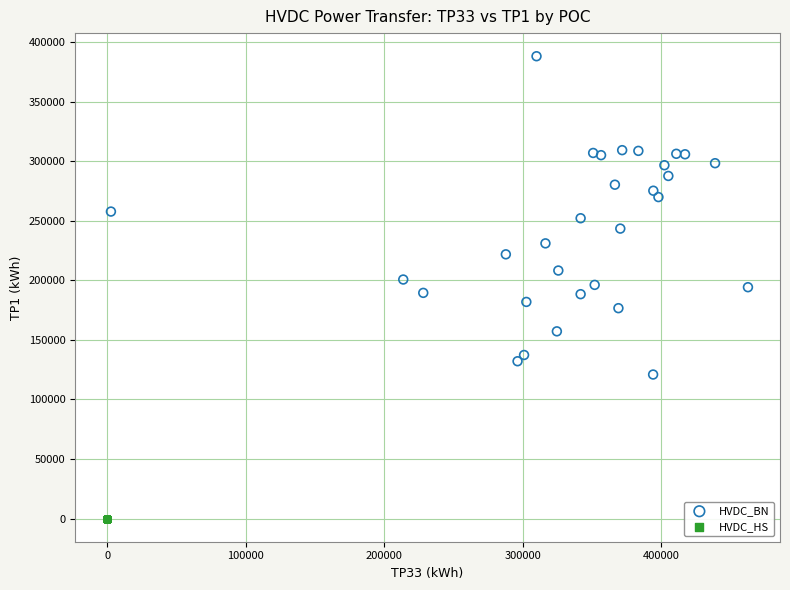

Which series contains the lowest Y value?

HVDC_HS